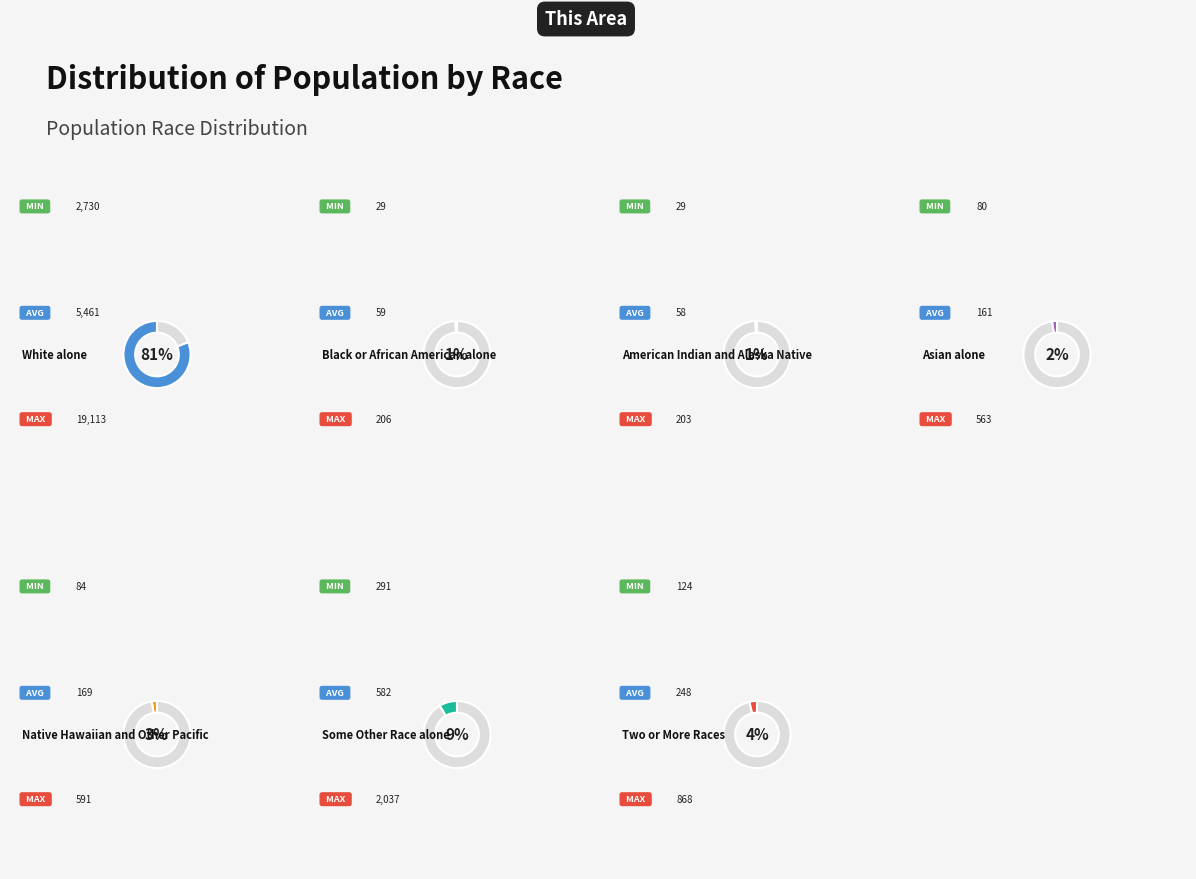

What is the largest slice in the pie chart?

White alone